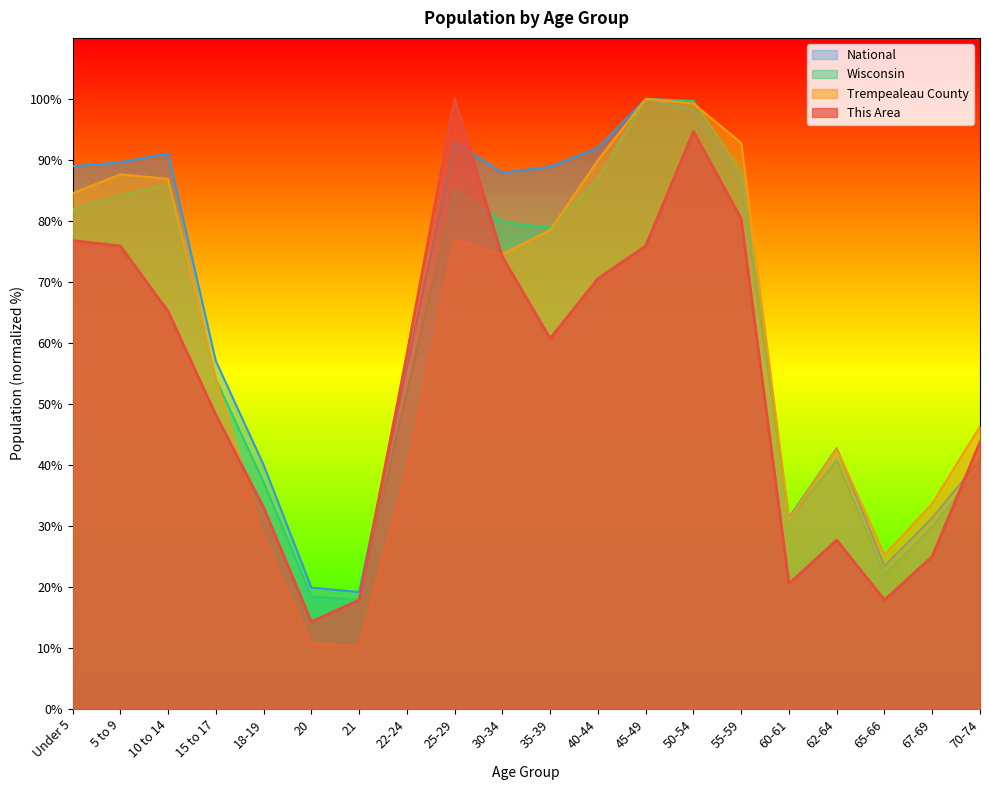

Reading right to left, transcribe all the data shown in this chart.

This Area: 70-74=43.8	67-69=25.0	65-66=17.9	62-64=27.7	60-61=20.5	55-59=80.4	50-54=94.6	45-49=75.9	40-44=70.5	35-39=60.7	30-34=74.1	25-29=100.0	22-24=58.0	21=17.9	20=14.3	18-19=33.0	15 to 17=48.2	10 to 14=65.2	5 to 9=75.9	Under 5=76.8
Trempealeau County: 70-74=46.3	67-69=33.7	65-66=25.2	62-64=42.6	60-61=31.1	55-59=92.8	50-54=99.2	45-49=100.0	40-44=90.0	35-39=78.5	30-34=74.6	25-29=76.9	22-24=39.2	21=10.3	20=10.8	18-19=28.2	15 to 17=54.2	10 to 14=86.9	5 to 9=87.6	Under 5=84.5
Wisconsin: 70-74=39.6	67-69=29.9	65-66=22.0	62-64=40.8	60-61=30.9	55-59=88.2	50-54=99.7	45-49=100.0	40-44=86.9	35-39=78.9	30-34=79.8	25-29=85.1	22-24=52.0	21=17.9	20=18.5	18-19=37.2	15 to 17=54.0	10 to 14=85.9	5 to 9=84.2	Under 5=81.9
National: 70-74=40.9	67-69=31.3	65-66=23.4	62-64=42.7	60-61=31.3	55-59=86.6	50-54=98.2	45-49=100.0	40-44=92.0	35-39=88.9	30-34=87.9	25-29=92.9	22-24=56.0	21=19.2	20=19.9	18-19=40.0	15 to 17=57.0	10 to 14=91.1	5 to 9=89.6	Under 5=89.0